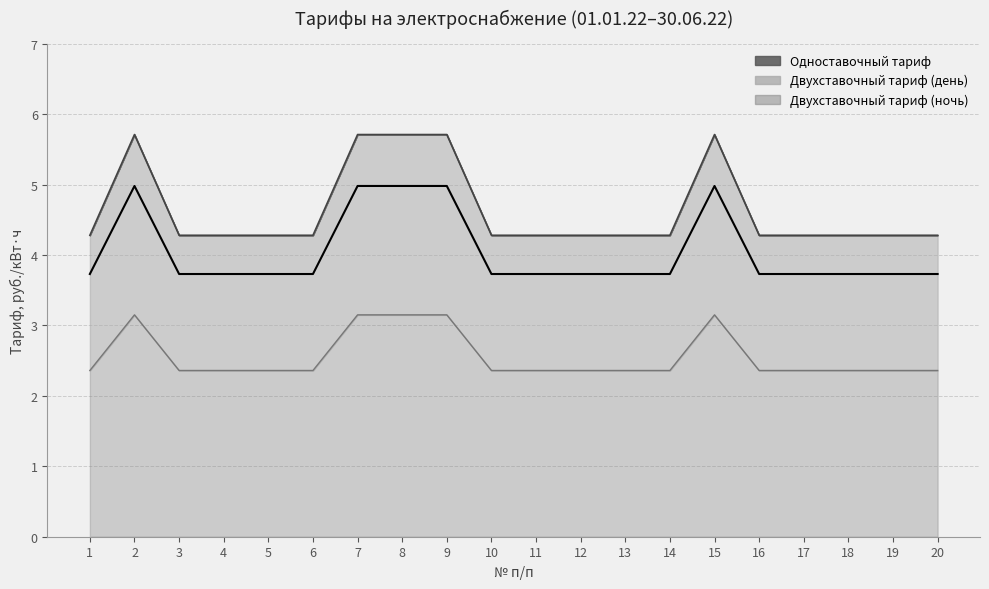

Reading left to right, list all the values displayed in this chart.

Одноставочный тариф: 4.3	5.7	4.3	4.3	4.3	4.3	5.7	5.7	5.7	4.3	4.3	4.3	4.3	4.3	5.7	4.3	4.3	4.3	4.3	4.3
Двухставочный тариф (день): 3.7	5.0	3.7	3.7	3.7	3.7	5.0	5.0	5.0	3.7	3.7	3.7	3.7	3.7	5.0	3.7	3.7	3.7	3.7	3.7
Двухставочный тариф (ночь): 2.4	3.1	2.4	2.4	2.4	2.4	3.1	3.1	3.1	2.4	2.4	2.4	2.4	2.4	3.1	2.4	2.4	2.4	2.4	2.4